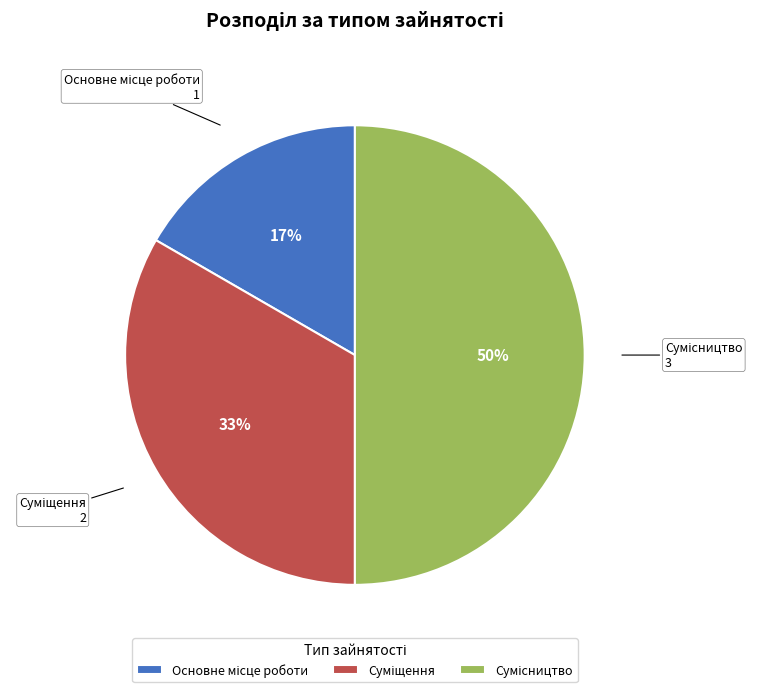

To the nearest percent, what is the difference between the largest and smallest slice percentages?

33%